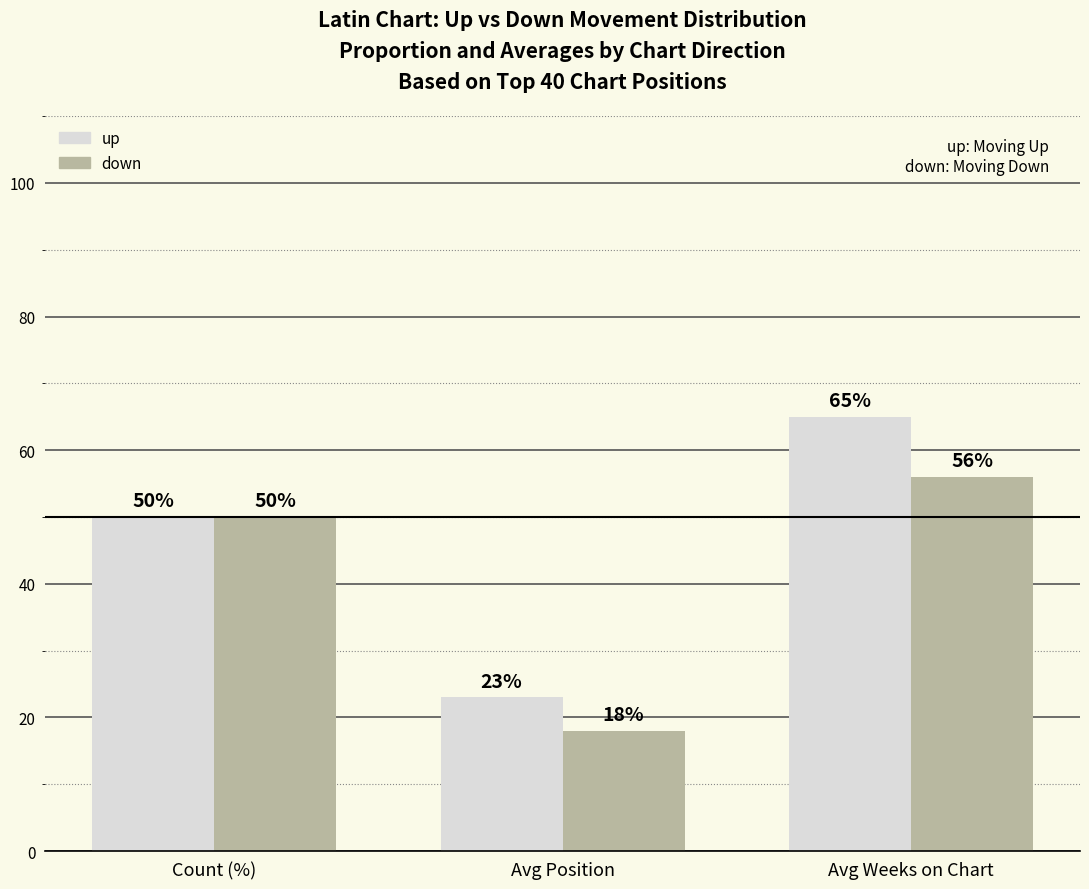

What is the value of the up bar at the 2nd from the left?

23